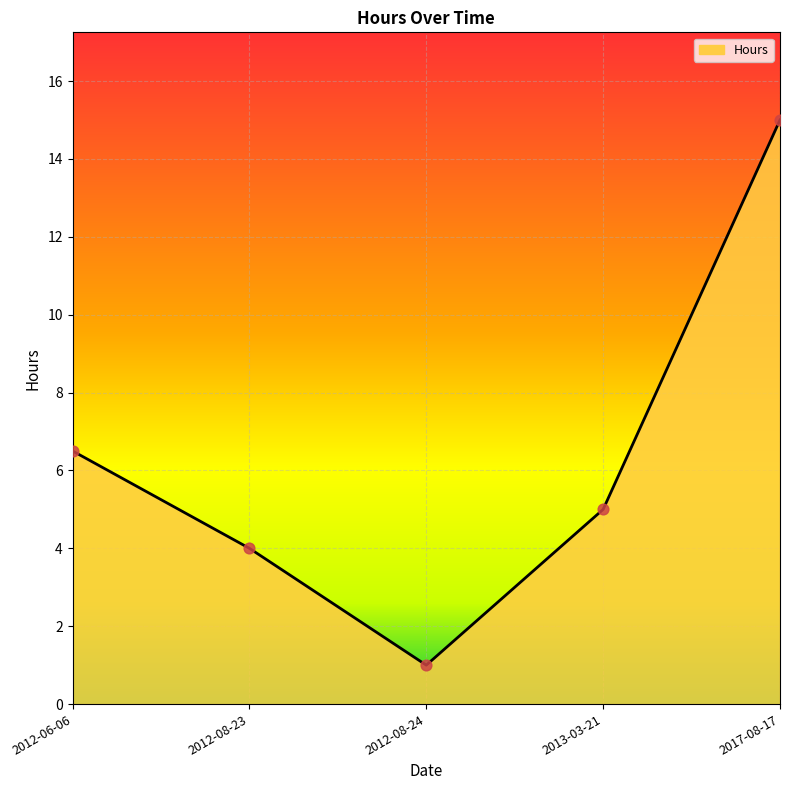

Between 2012-08-23 and 2017-08-17, which is larger?

2017-08-17